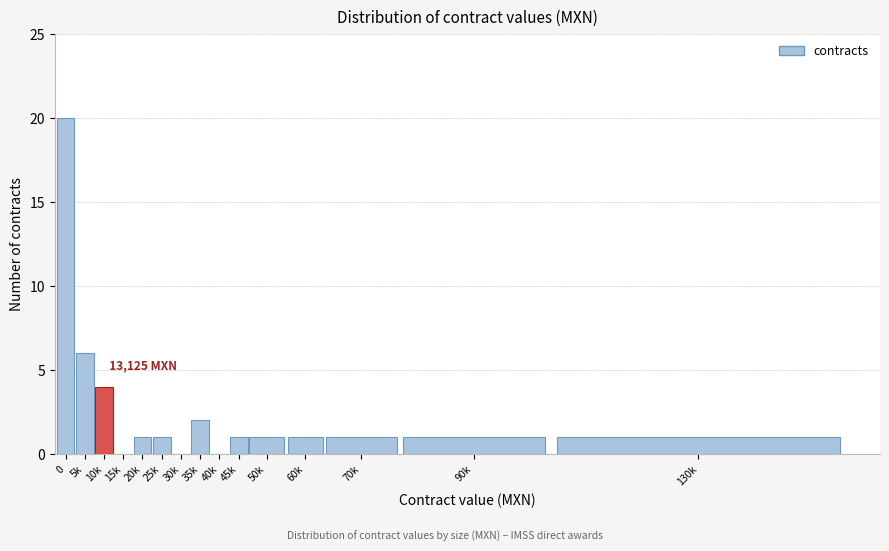

Reading left to right, transcribe all the data shown in this chart.

0=20	5k=6	10k=4	15k=0	20k=1	25k=1	30k=0	35k=2	40k=0	45k=1	50k=1	60k=1	70k=1	90k=1	130k=1